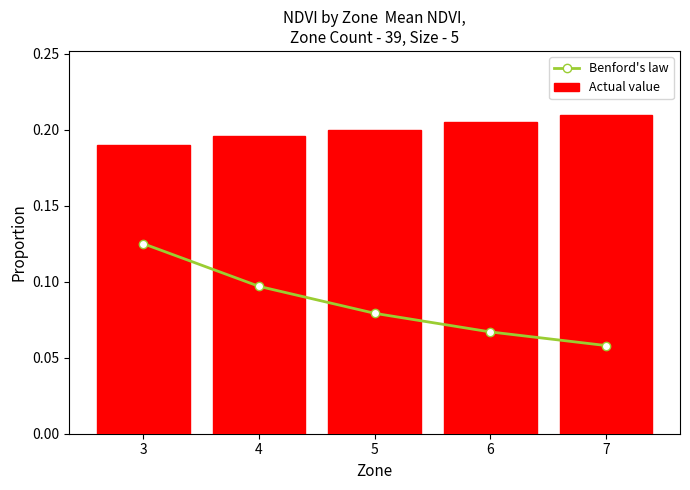

List the series in order of their overall mean, lowest first.

Benford's law, Actual value